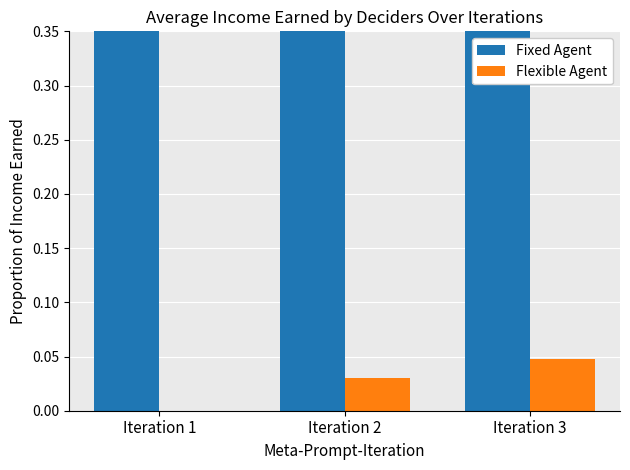

What is the greatest value displayed?

0.6